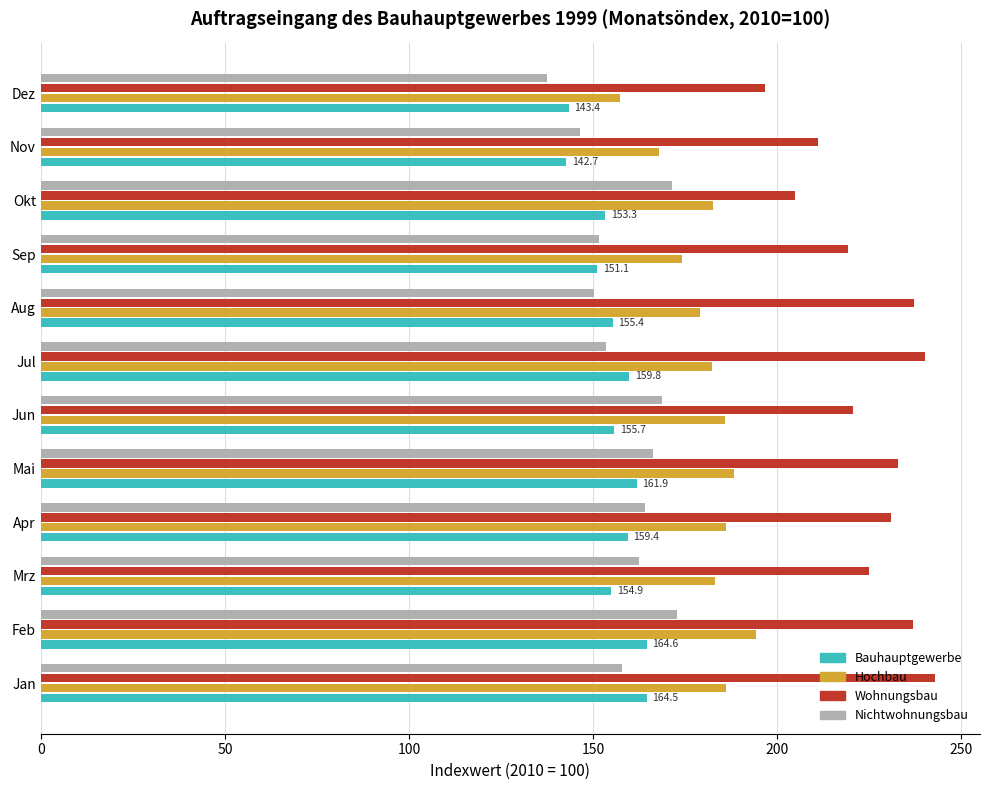

What is the sum of the Hochbau values at Mai and Jul?

370.5